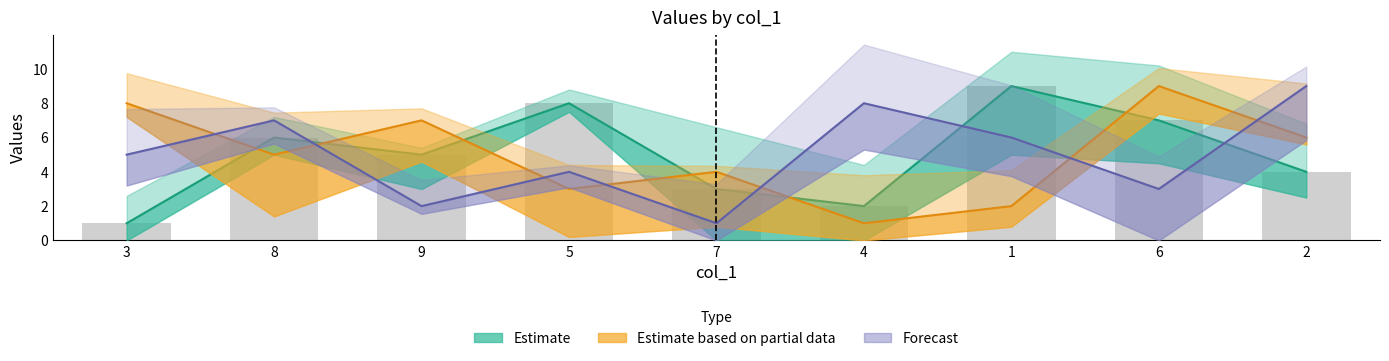

List the series in order of their peak value, highest first.

Estimate, Estimate based on partial data, Forecast